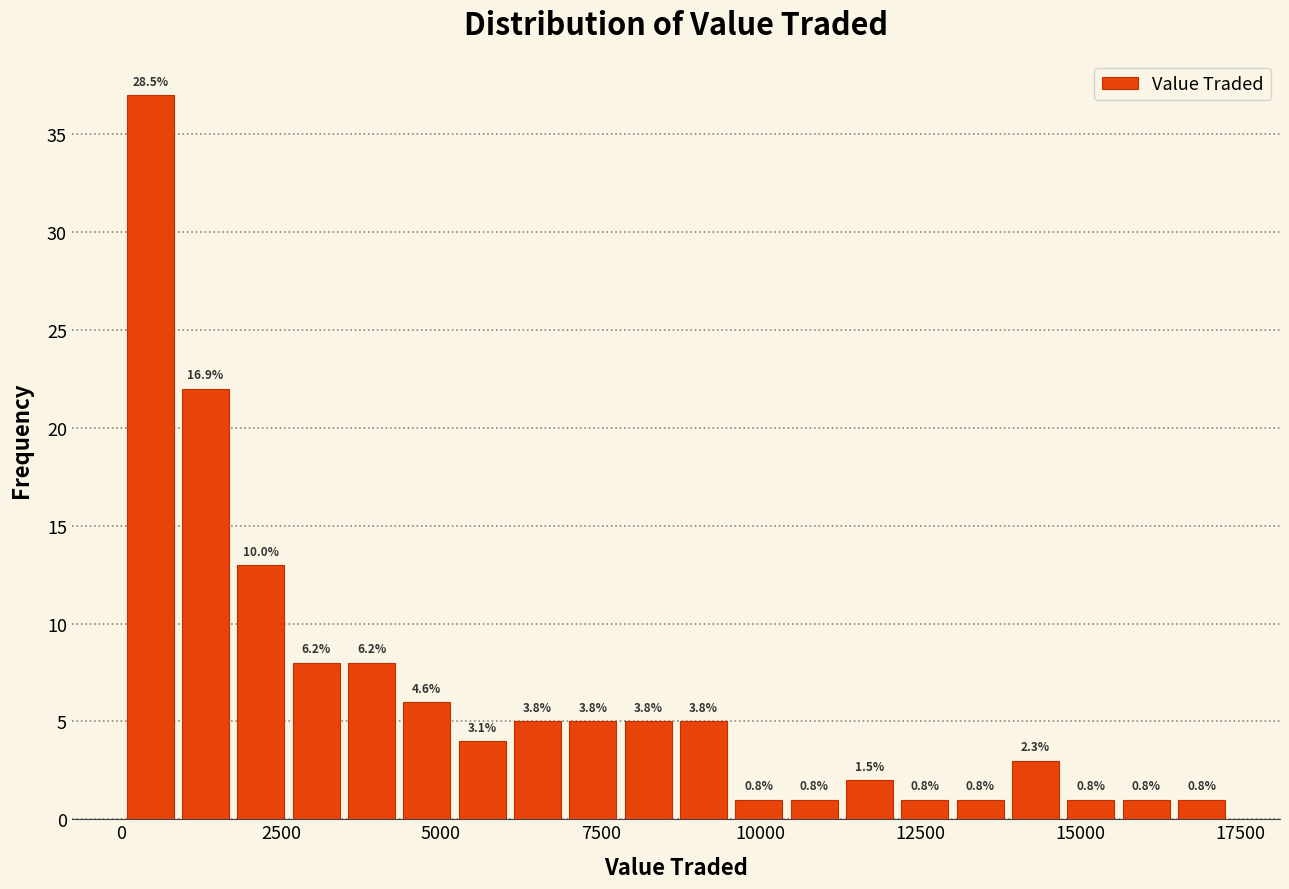

Read against the x-axis, roughly where is the centre of the tallest bar?

500